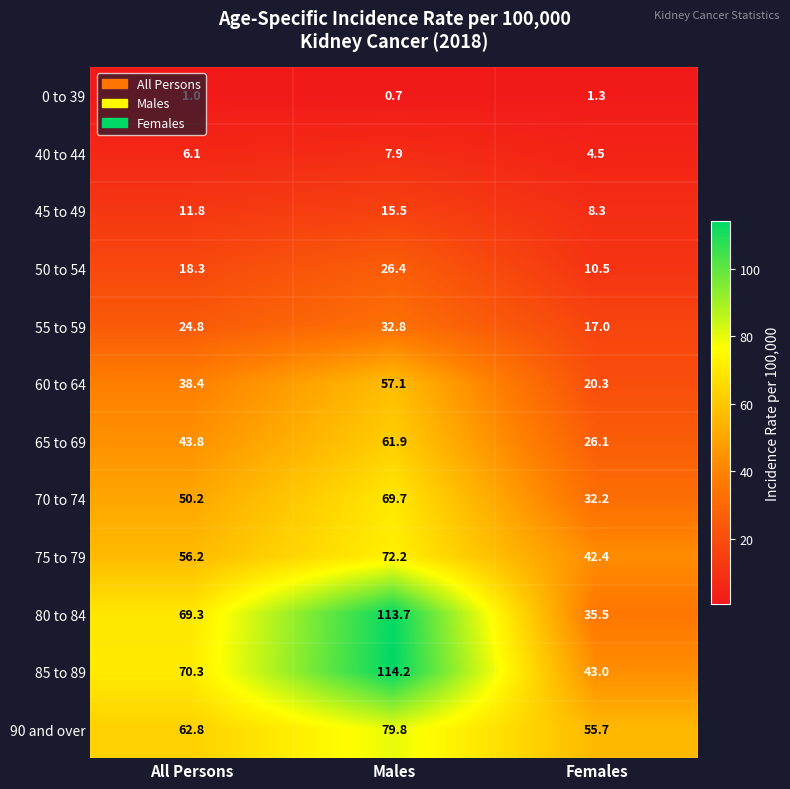

True or false: 80 to 84 has a value of 69.3 at All Persons.

True